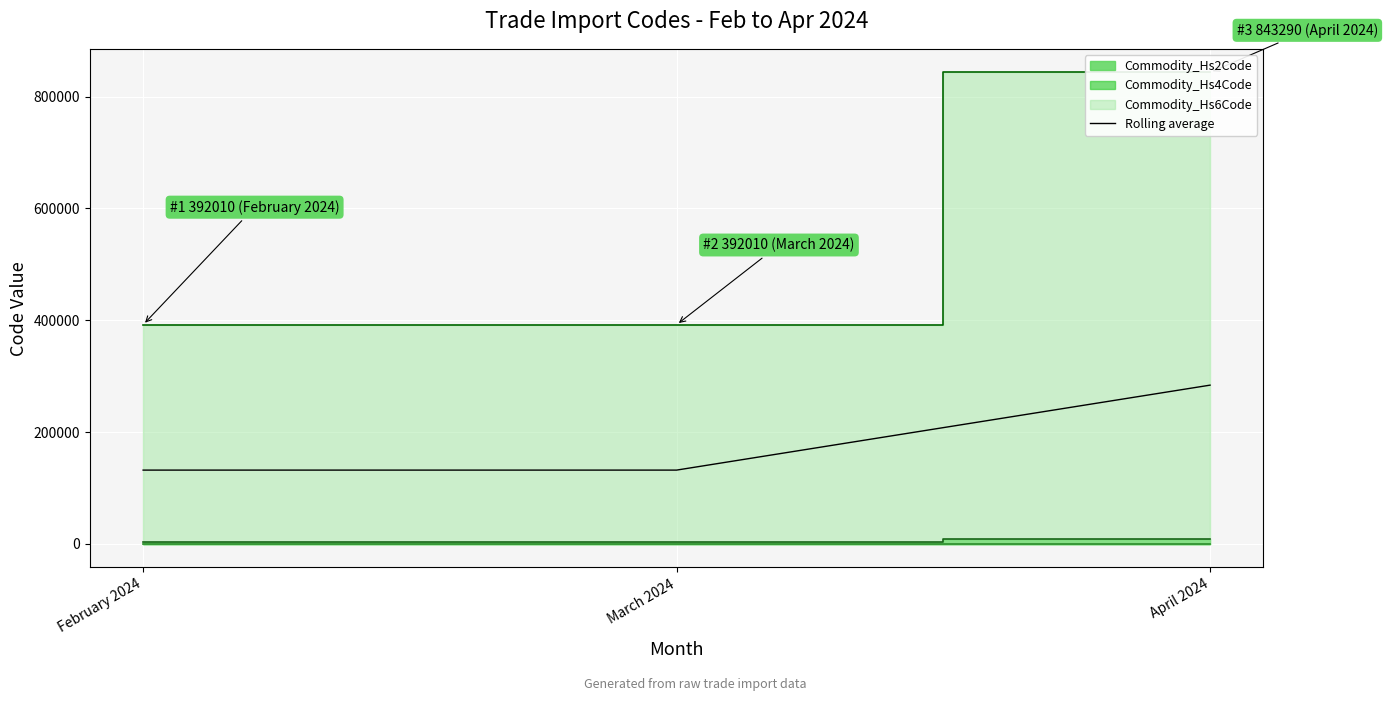

What value does the data have at April 2024?

283935.3